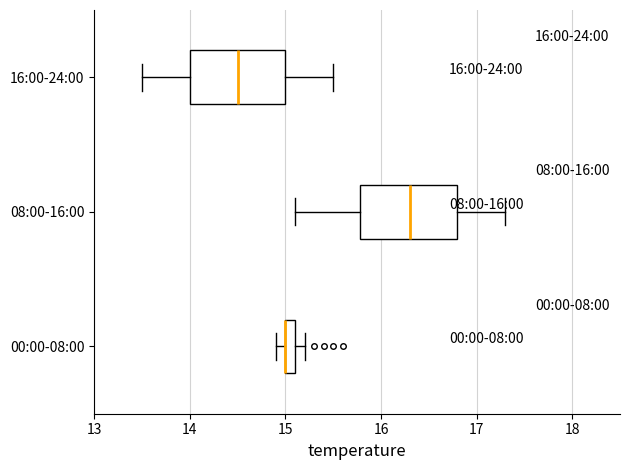

Where is the left edge of the box for 00:00-08:00 on the x-axis? The values are not printed on the chart, so give them approximately, as read against the axis.

15.0